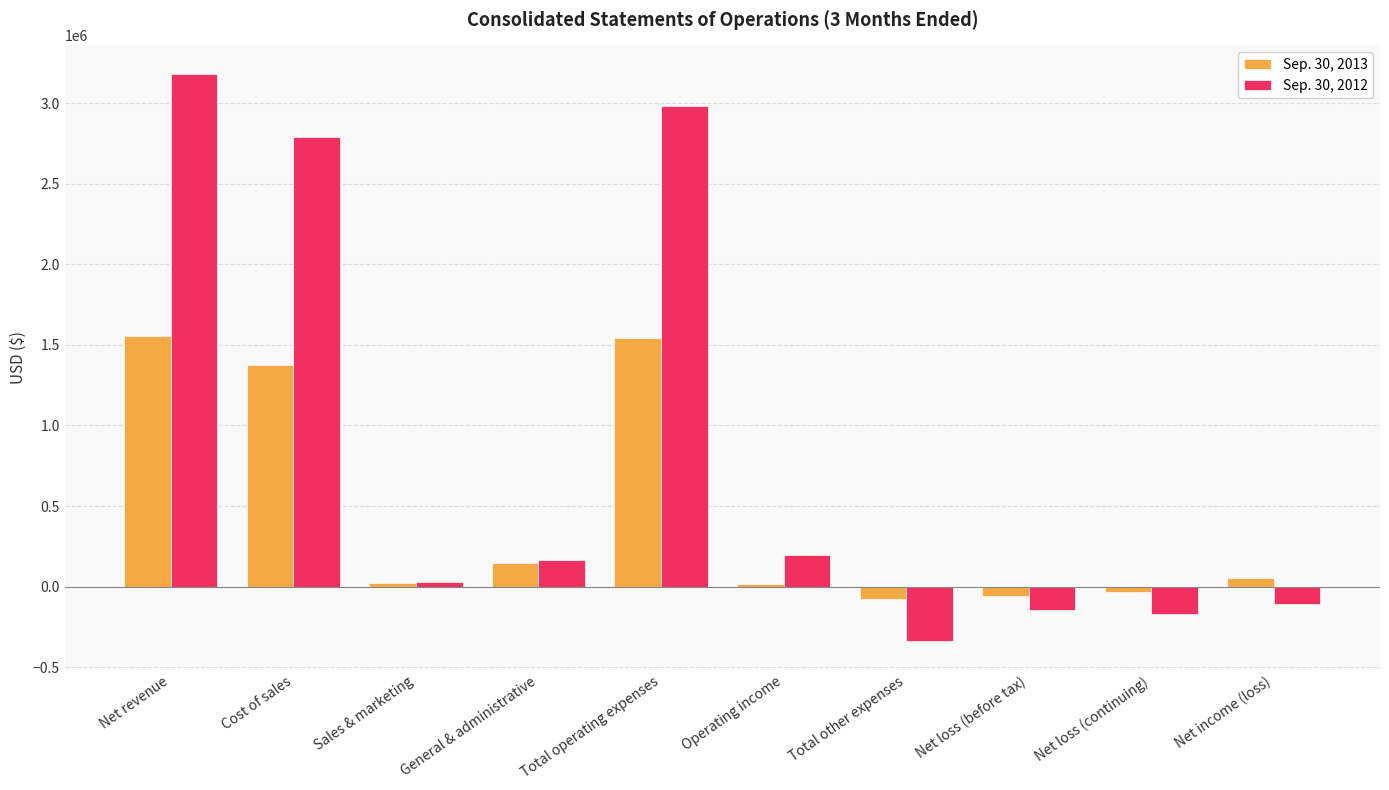

What value does the Sep. 30, 2012 series have at Cost of sales, to the nearest 50?

2789750